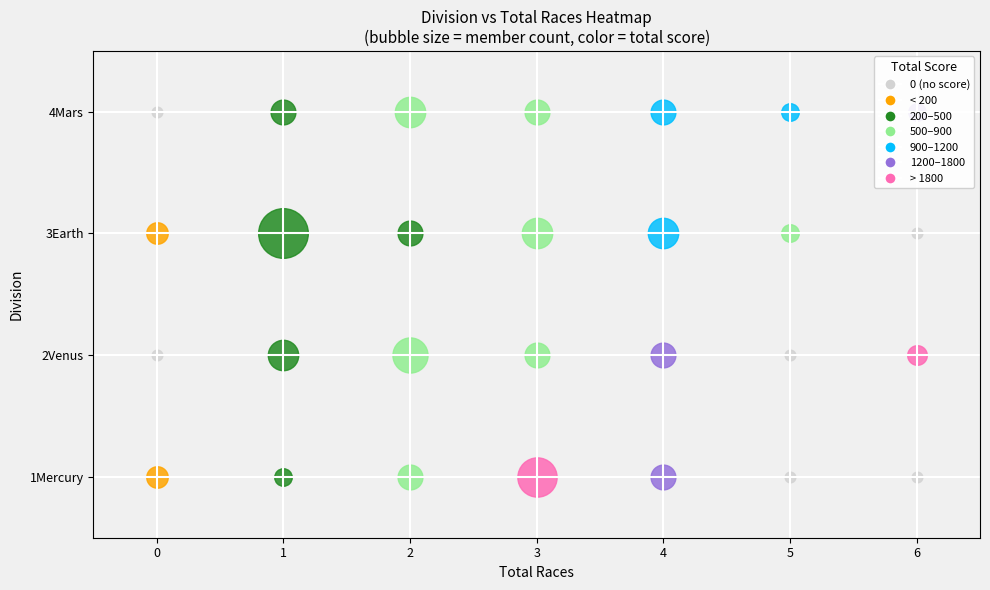

What is the average value?

3